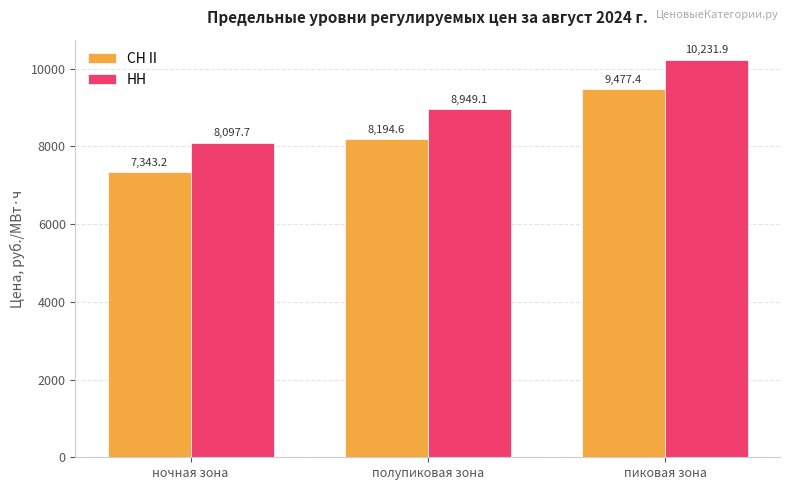

List the series in order of their overall mean, lowest first.

СН II, НН